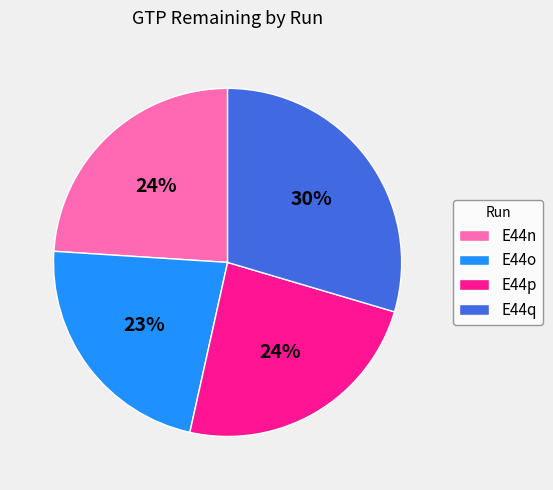

Is there a majority slice in this chart?

No